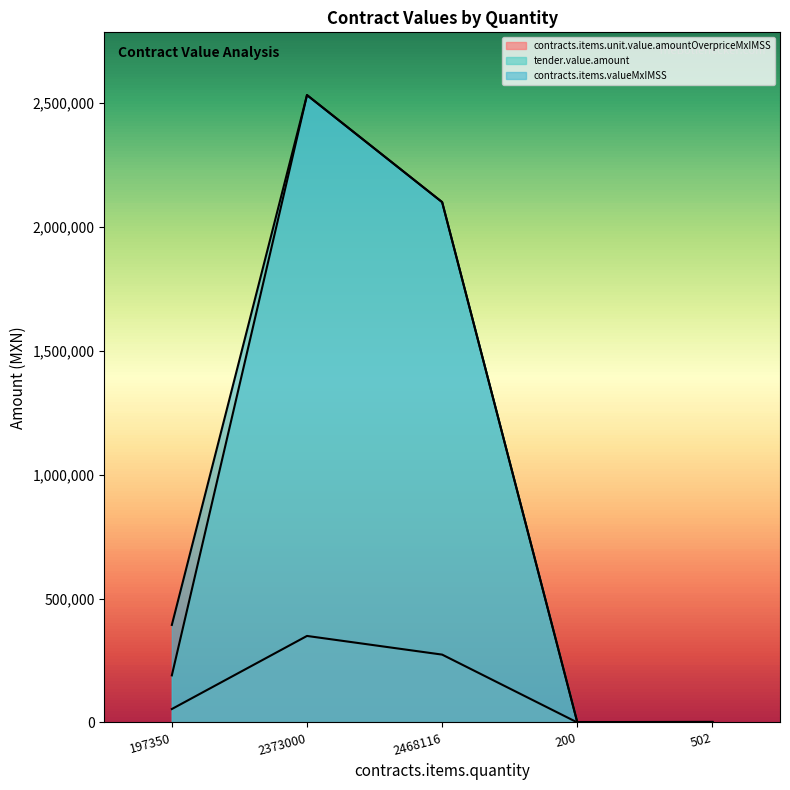

Between 200 and 197350, which is larger?

197350